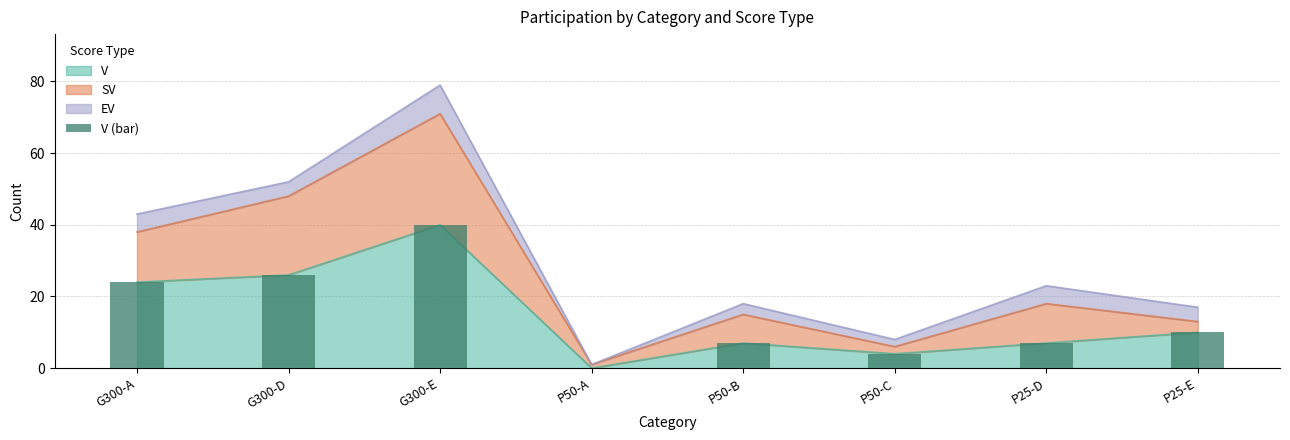

Is it true that the value at P50-A is 17?

False